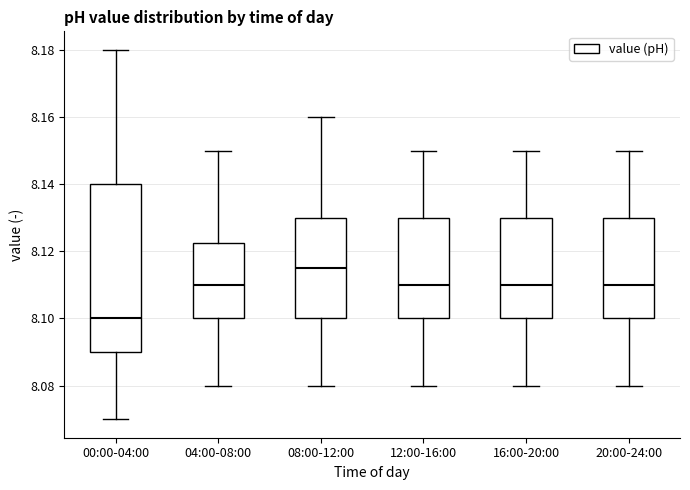

Where does the median line of the box for 20:00-24:00 sit on the y-axis? The values are not printed on the chart, so give them approximately, as read against the axis.

8.110